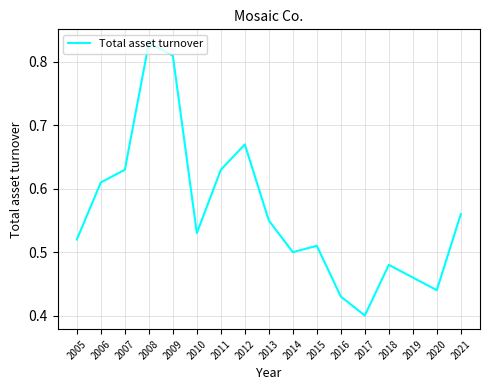

The value at 2016 is 0.1. True or false?

False